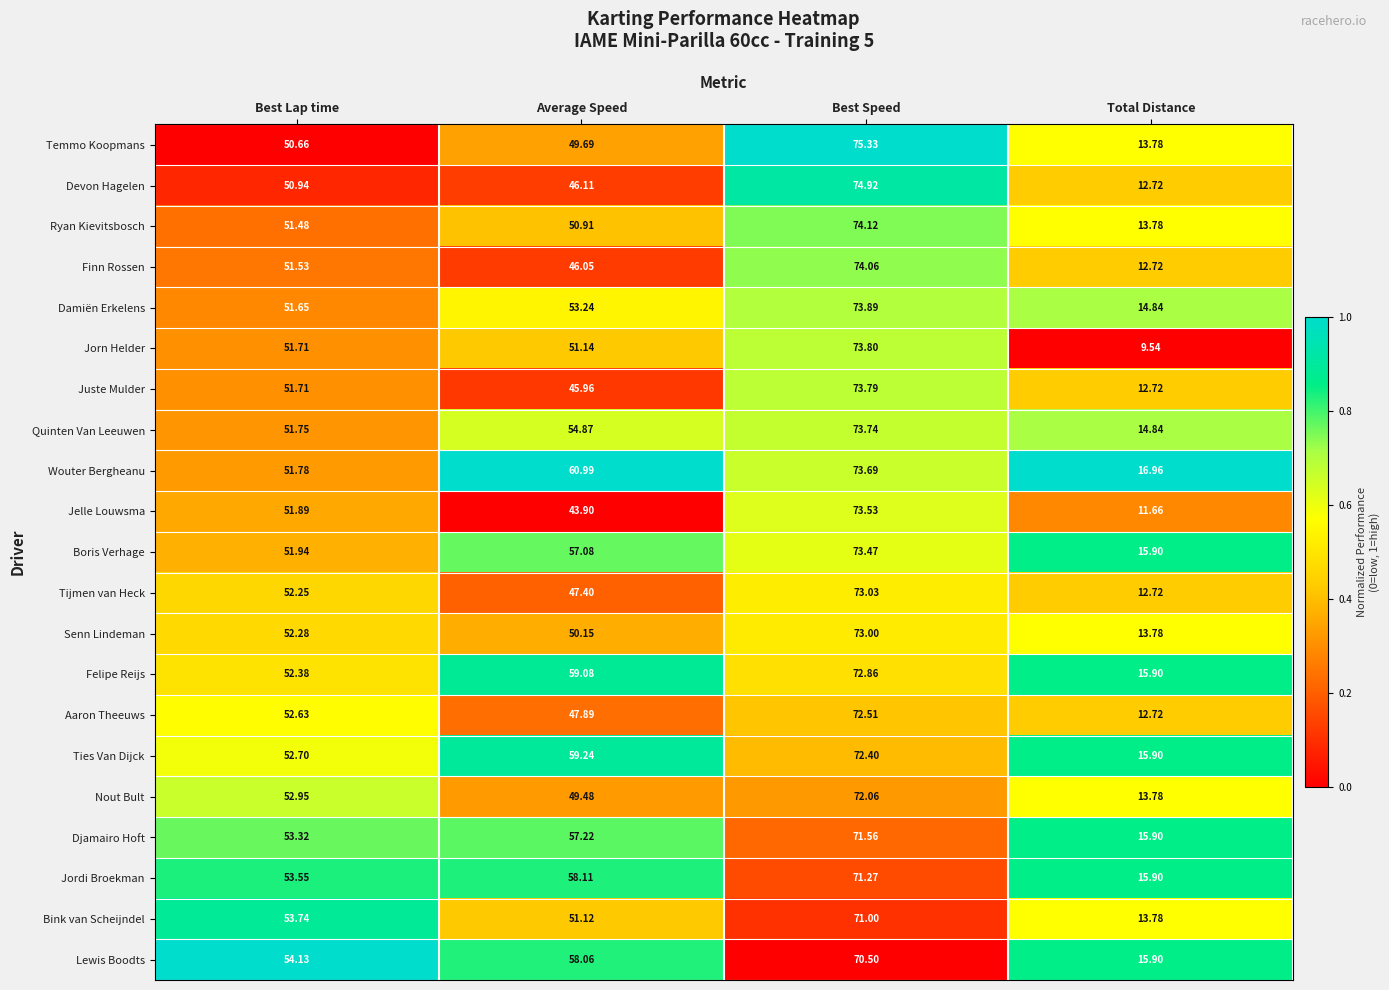

Which label corresponds to the largest value in the chart?

Best Speed